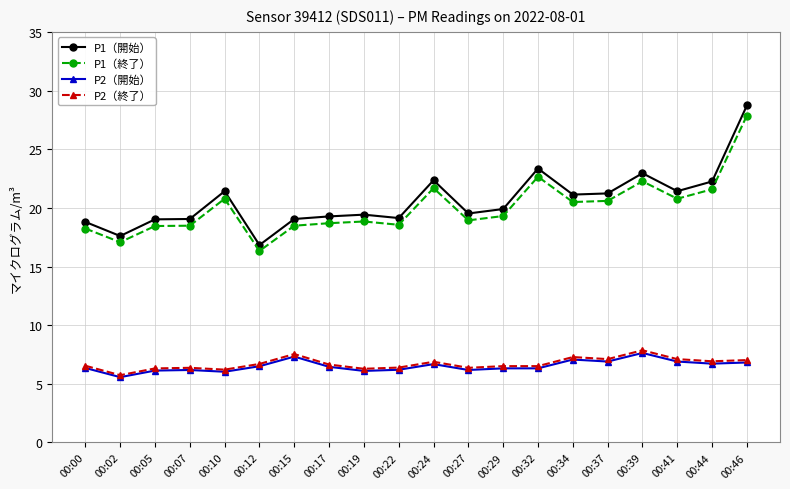

The value of P1（終了） at 00:05 is 31.8. True or false?

False